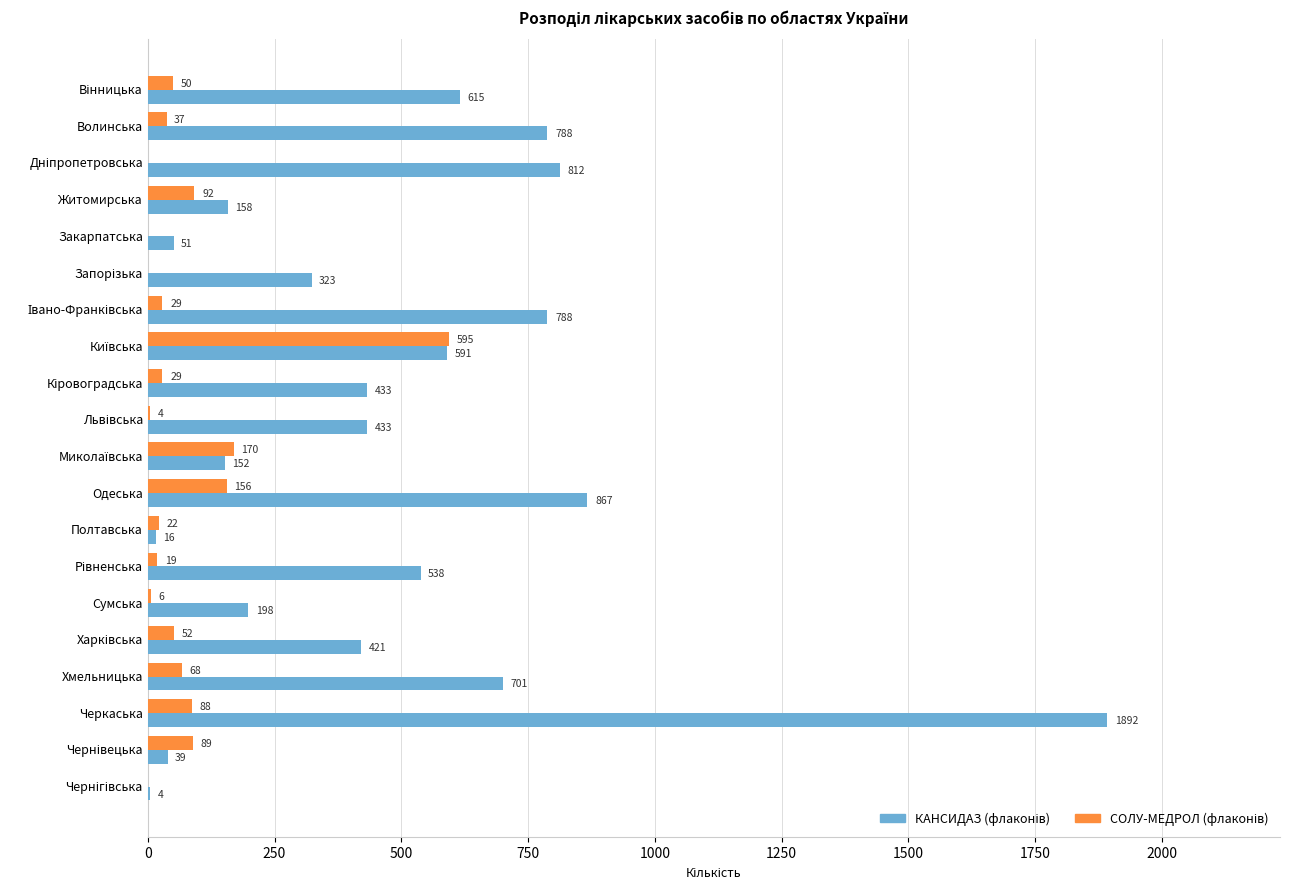

At which category is the sum across all series the highest?

Черкаська